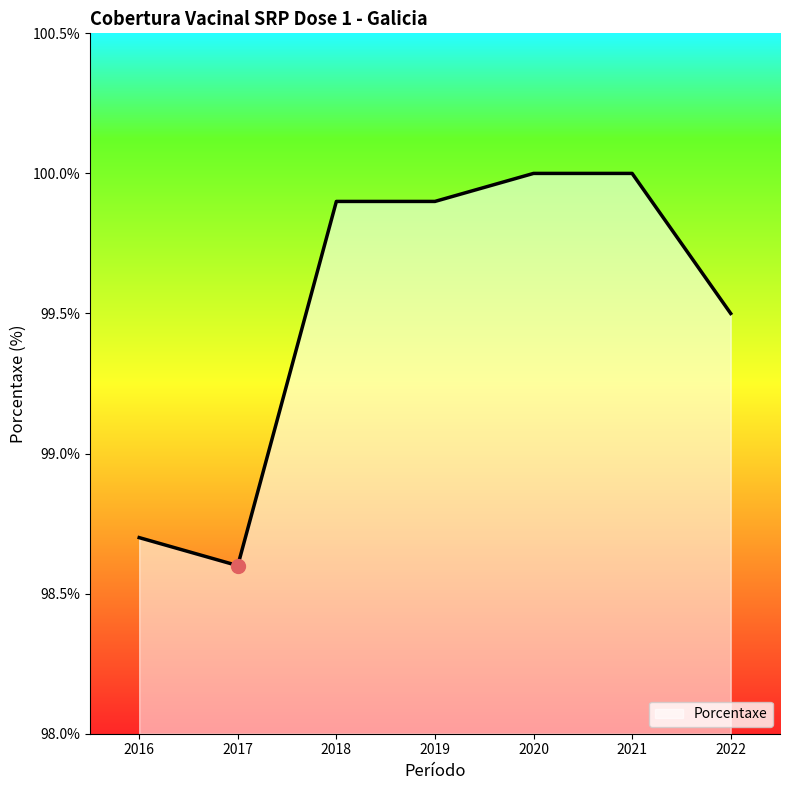

How many categories are shown in the chart?

7